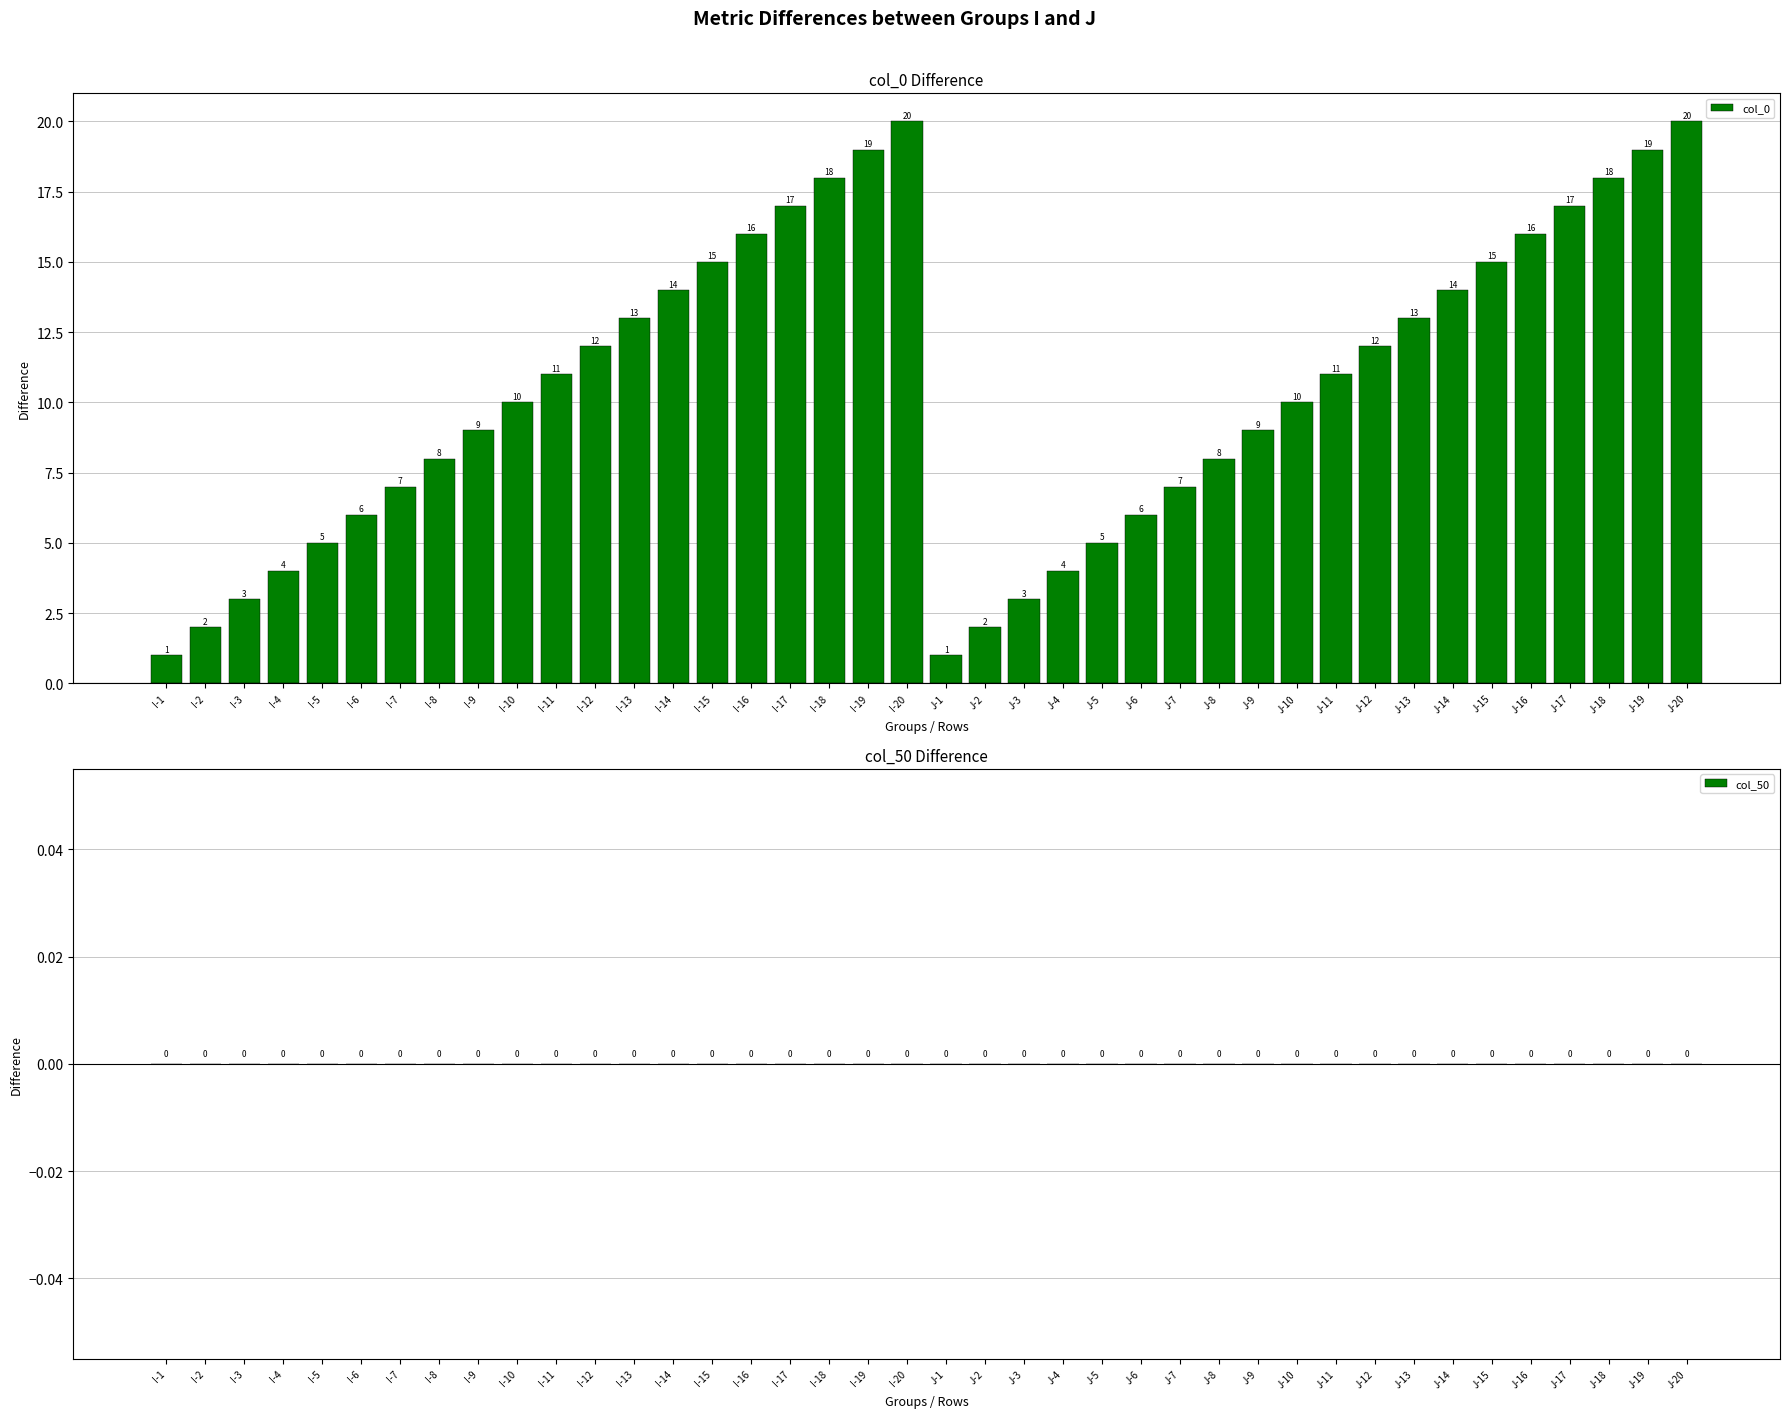

Does the chart contain any negative values?

No